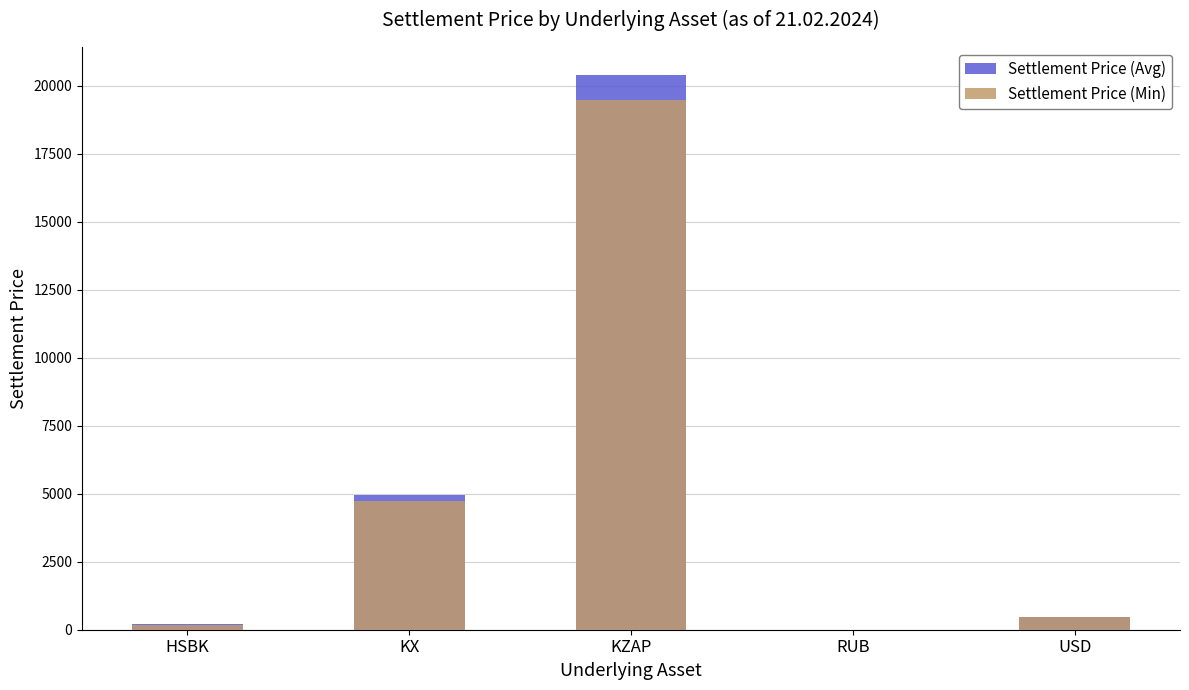

What is the label of the 2nd bar from the right?

RUB